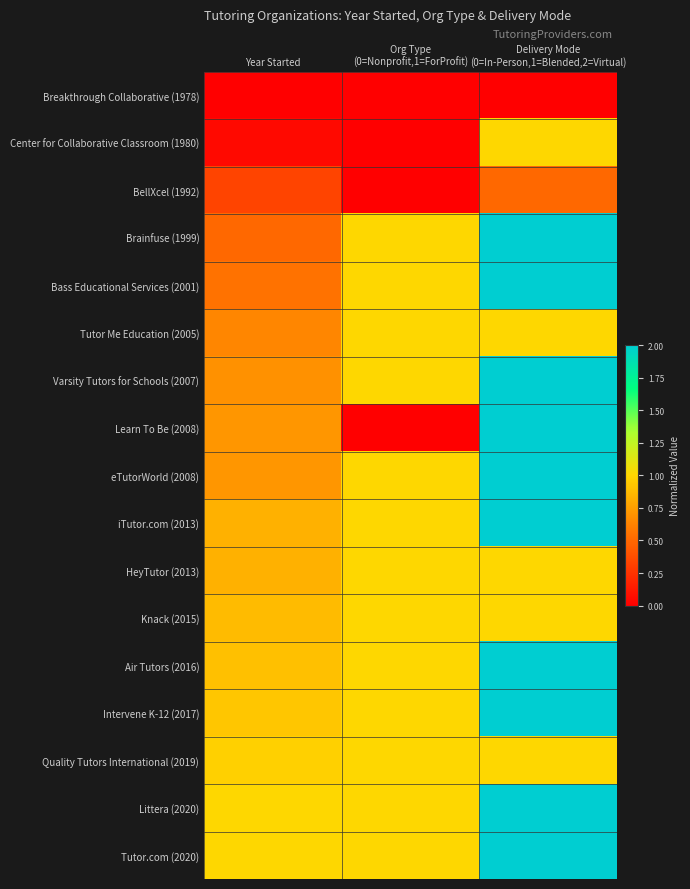

Rank the series at Org Type (0=Nonprofit,1=ForProfit) from highest to lowest value.

Brainfuse (1999), Bass Educational Services (2001), Tutor Me Education (2005), Varsity Tutors for Schools (2007), eTutorWorld (2008), iTutor.com (2013), HeyTutor (2013), Knack (2015), Air Tutors (2016), Intervene K-12 (2017), Quality Tutors International (2019), Littera (2020), Tutor.com (2020), Breakthrough Collaborative (1978), Center for Collaborative Classroom (1980), BellXcel (1992), Learn To Be (2008)